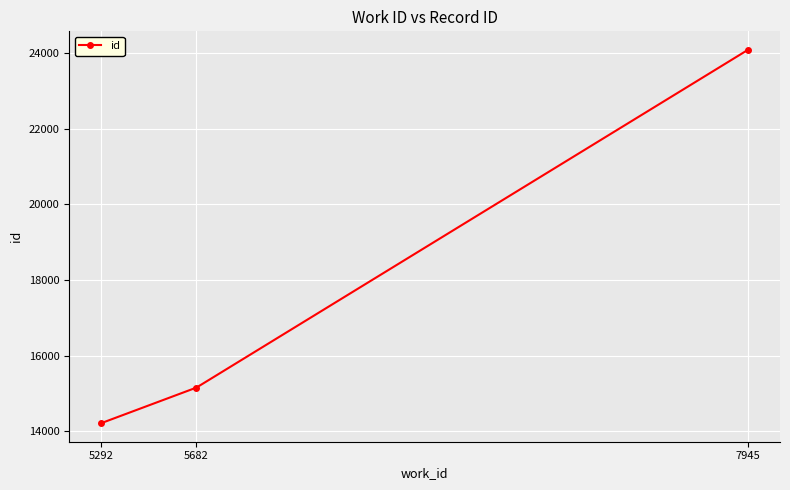

What is the value of the 2nd point from the left?

15157